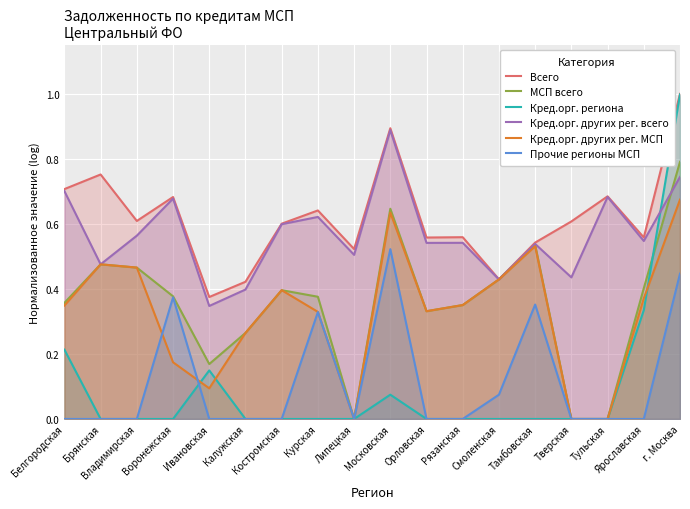

Which series changed the most between Брянская and Липецкая?

МСП всего